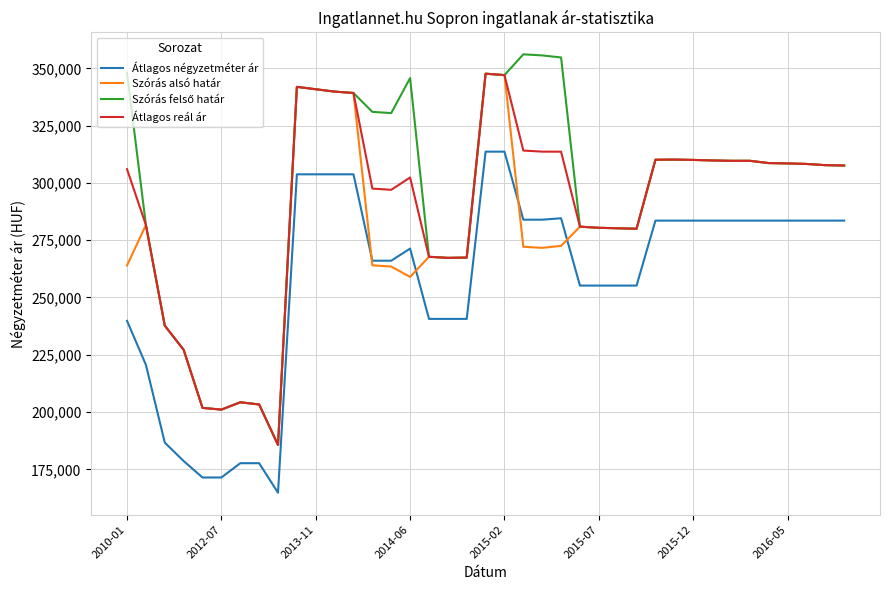

True or false: Átlagos négyzetméter ár and Átlagos reál ár intersect in this chart.

False